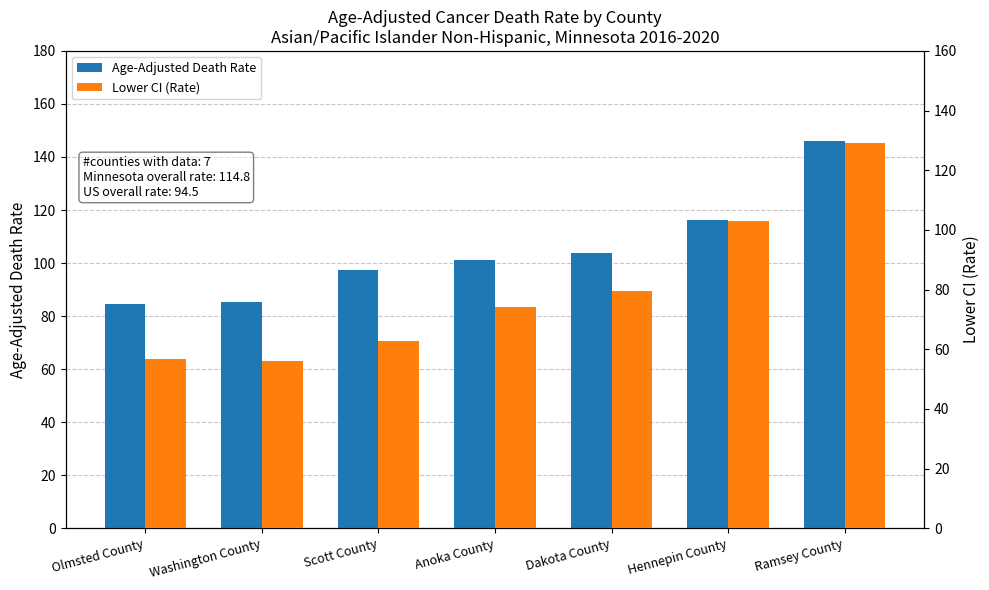

At how many categories does at least one series exceed 105?

2